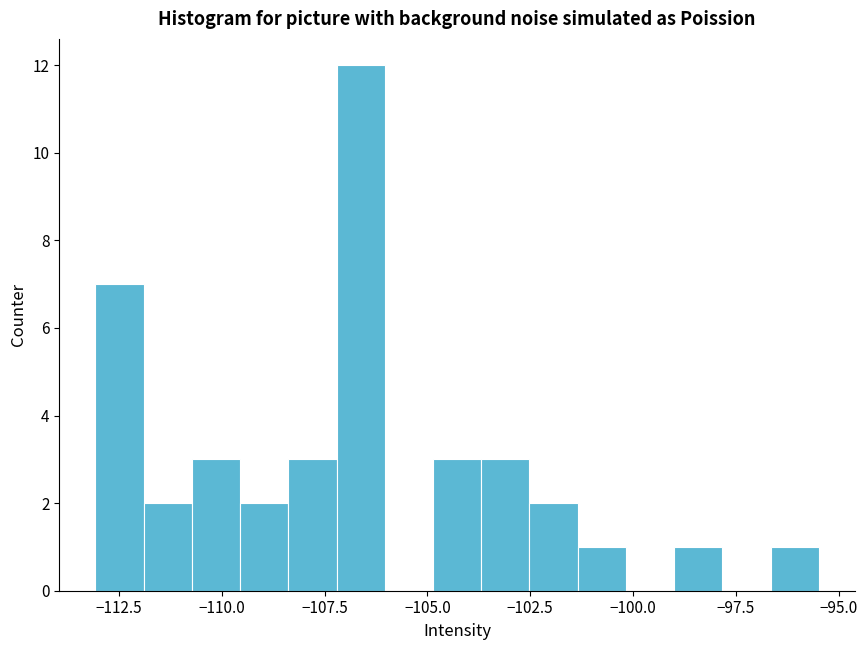

Around what value on the x-axis is the tallest bar? Give the approximate position of its centre, as read against the axis.

-106.5